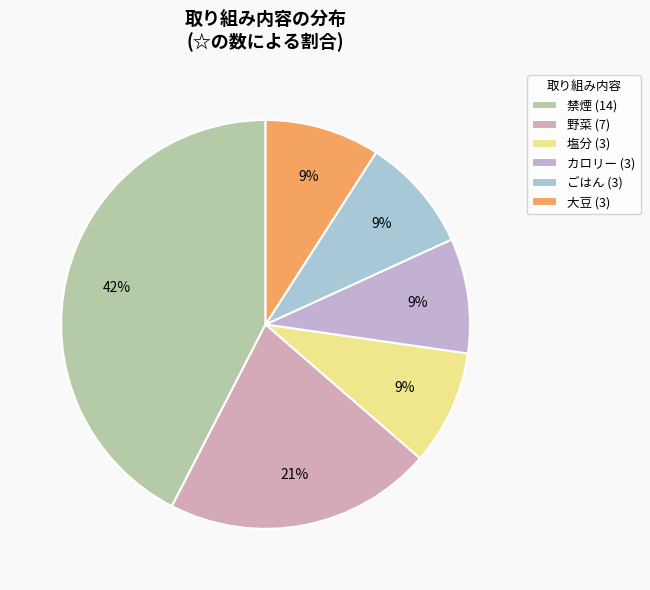

The カロリー slice represents 23% of the pie. True or false?

False